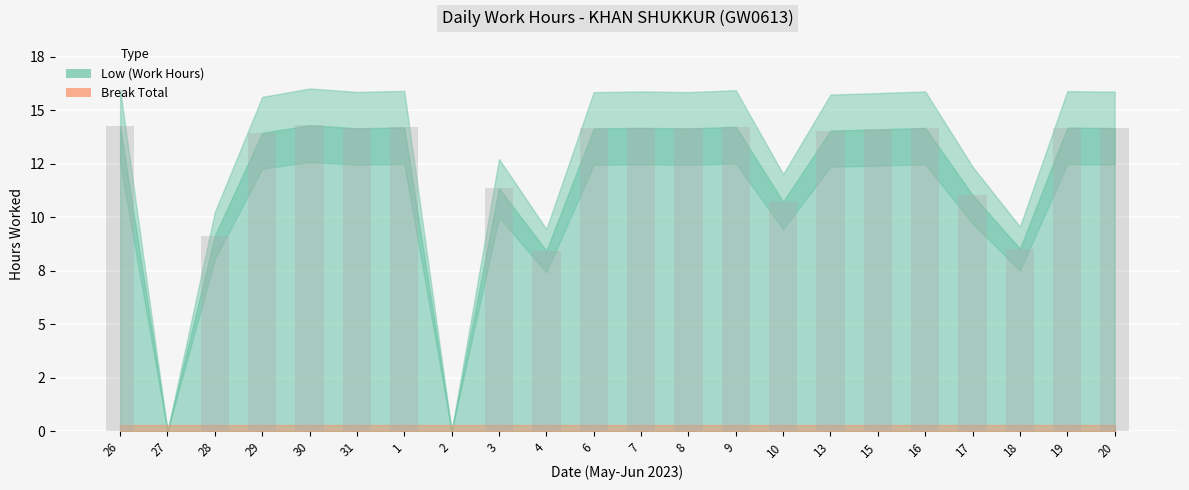

Read the value at 1.

14.2